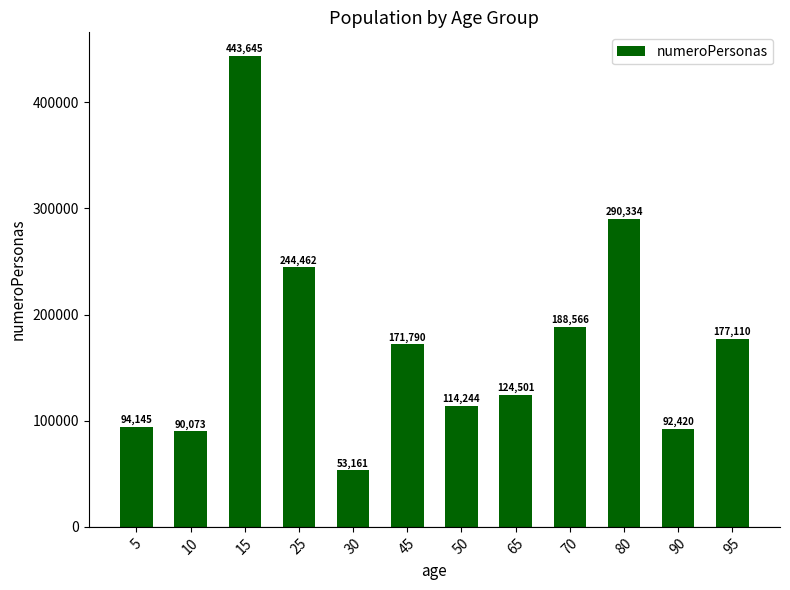

What is the difference between the values at 65 and 25?

119961